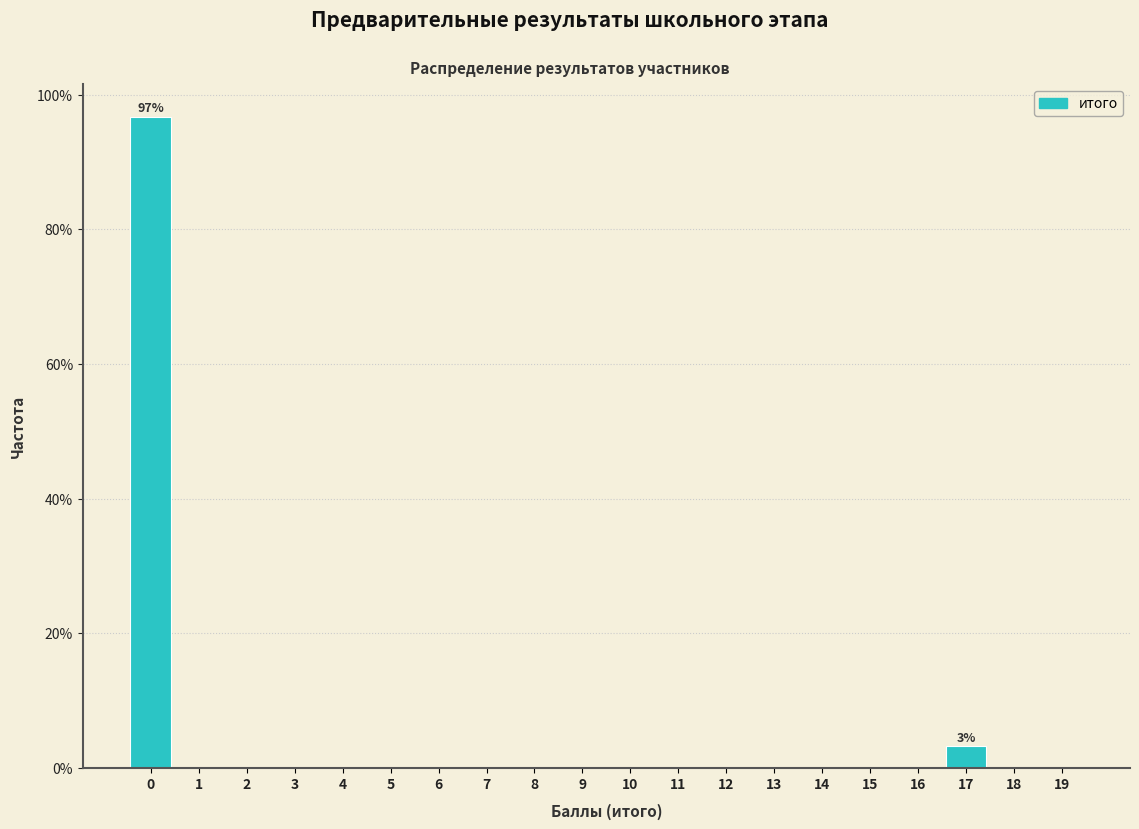

Reading left to right, what are all the values shown in this chart?

0=96.8	1=0.0	2=0.0	3=0.0	4=0.0	5=0.0	6=0.0	7=0.0	8=0.0	9=0.0	10=0.0	11=0.0	12=0.0	13=0.0	14=0.0	15=0.0	16=0.0	17=3.2	18=0.0	19=0.0